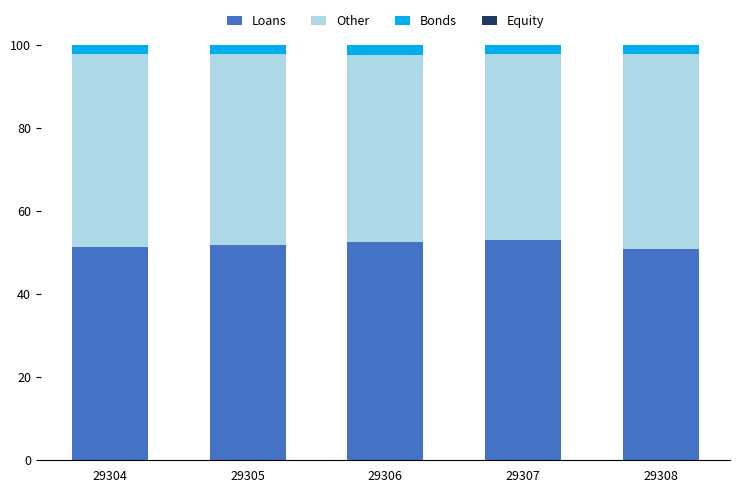

The Loans series shows 82.5 at 29308. True or false?

False